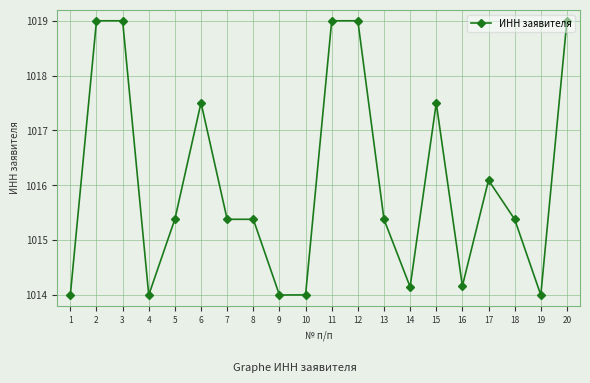

Which has a higher value, 7 or 2?

2